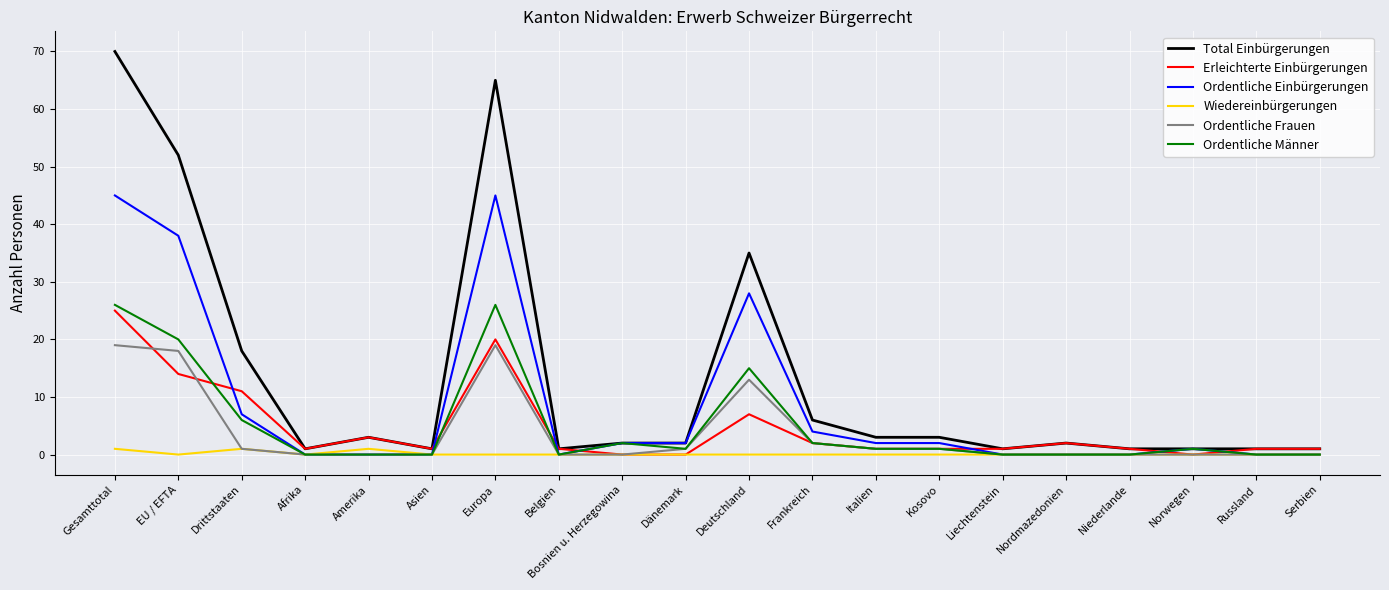

Is it true that Total Einbürgerungen equals 17 at Europa?

False